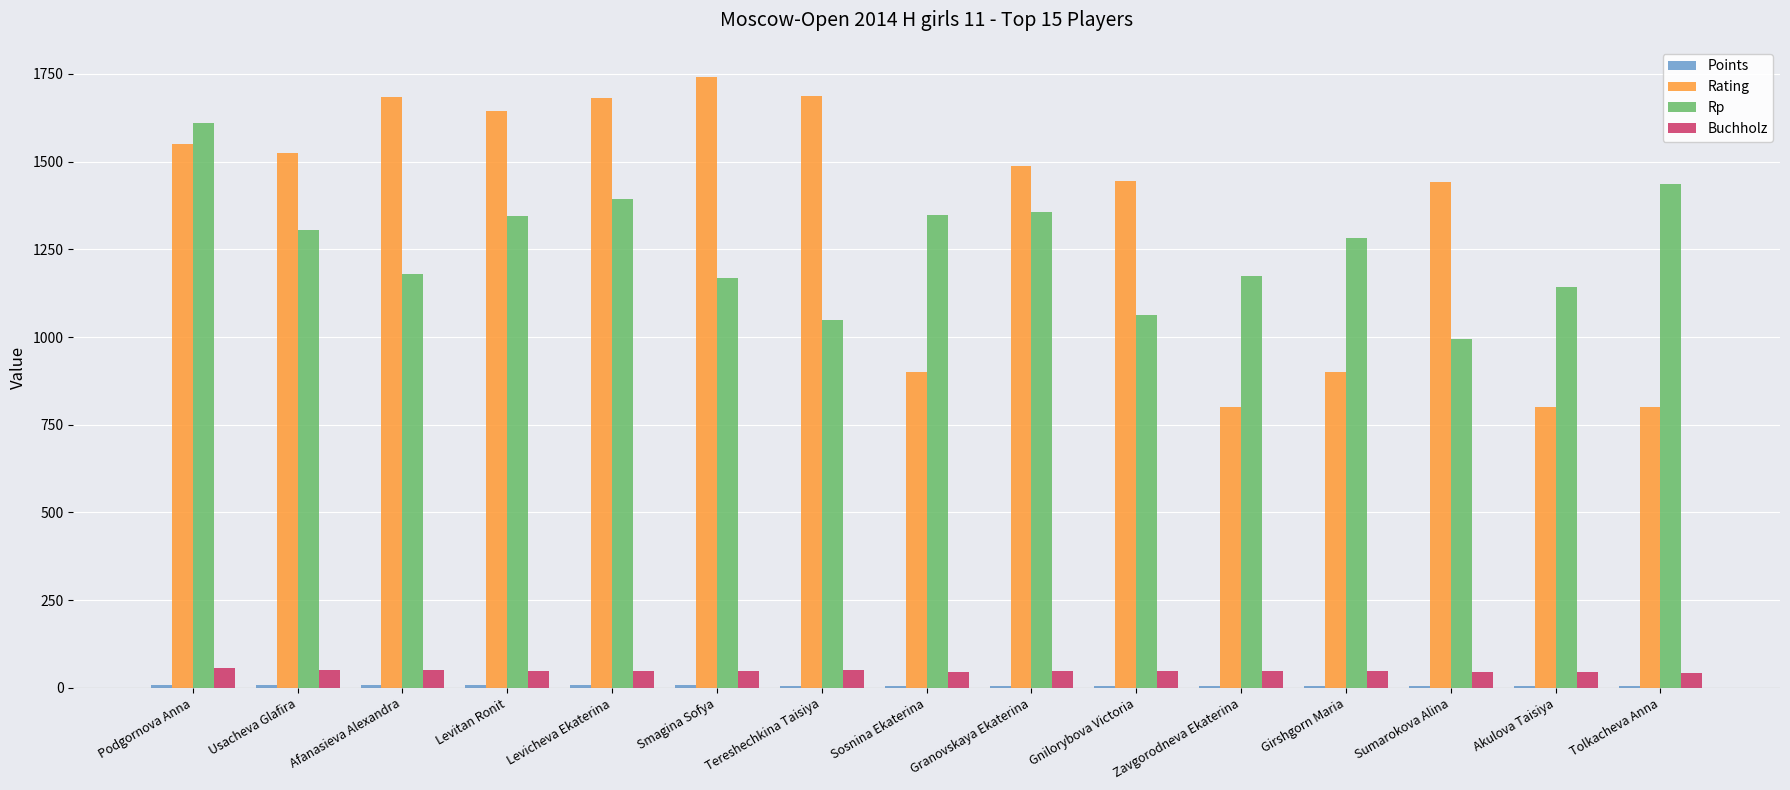

What is the difference between the maximum and minimum values in the Buchholz series?

14.0